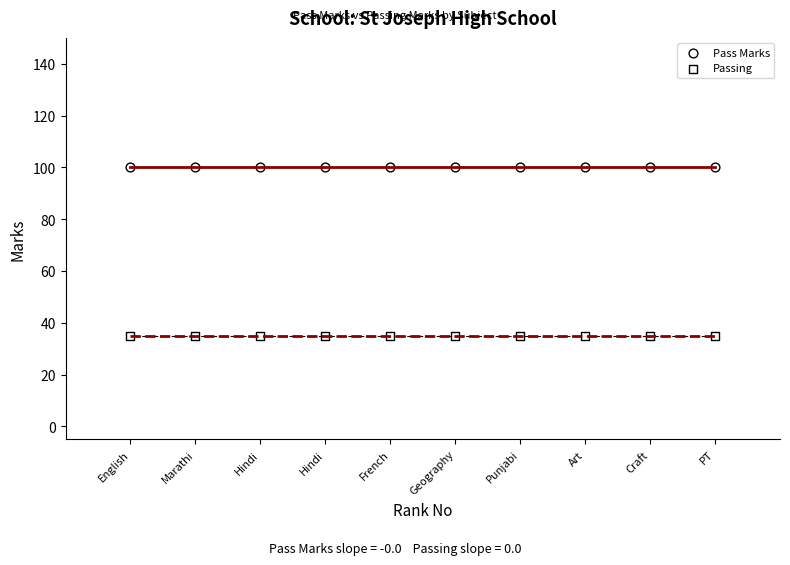

How many points are shown in the scatter plot?

20